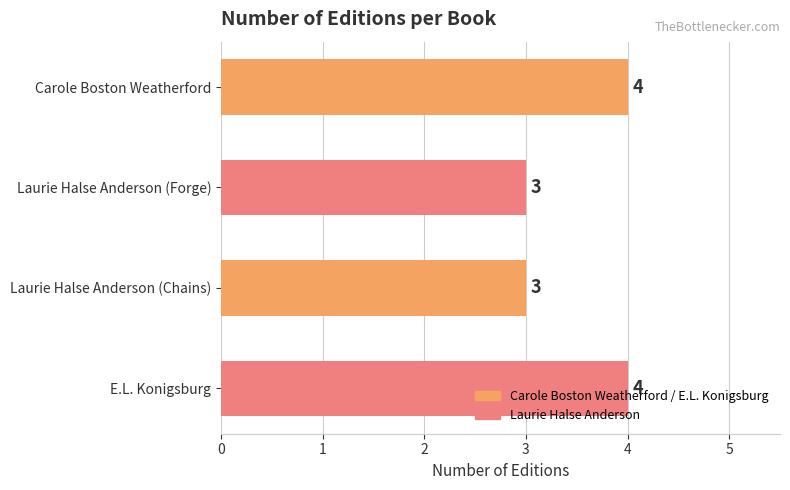

How many data points does each series have?

4